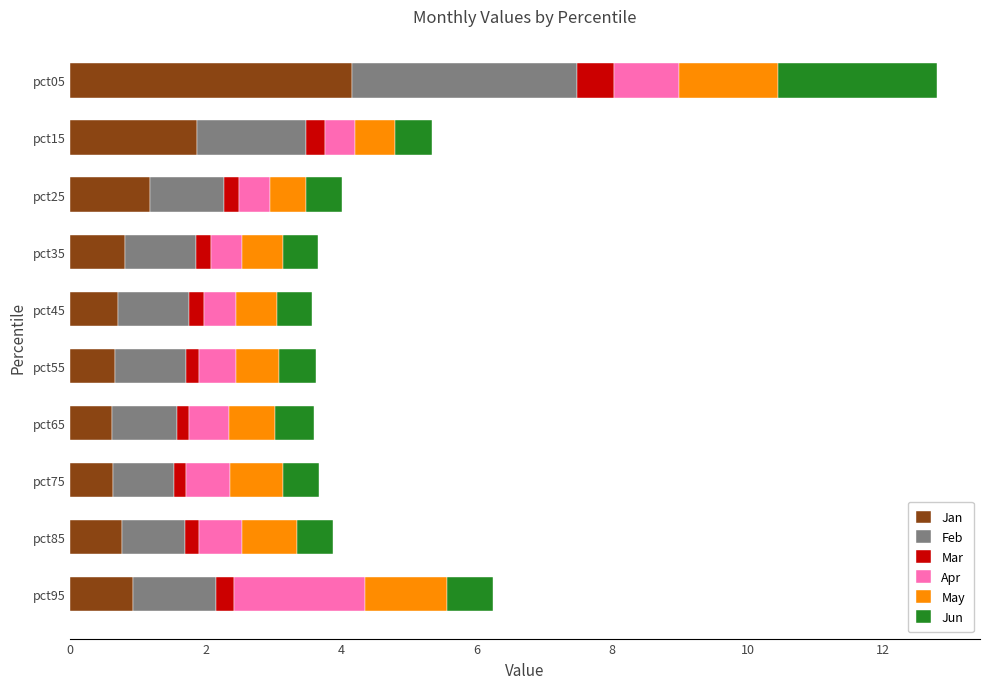

At which category is the sum across all series the highest?

pct05